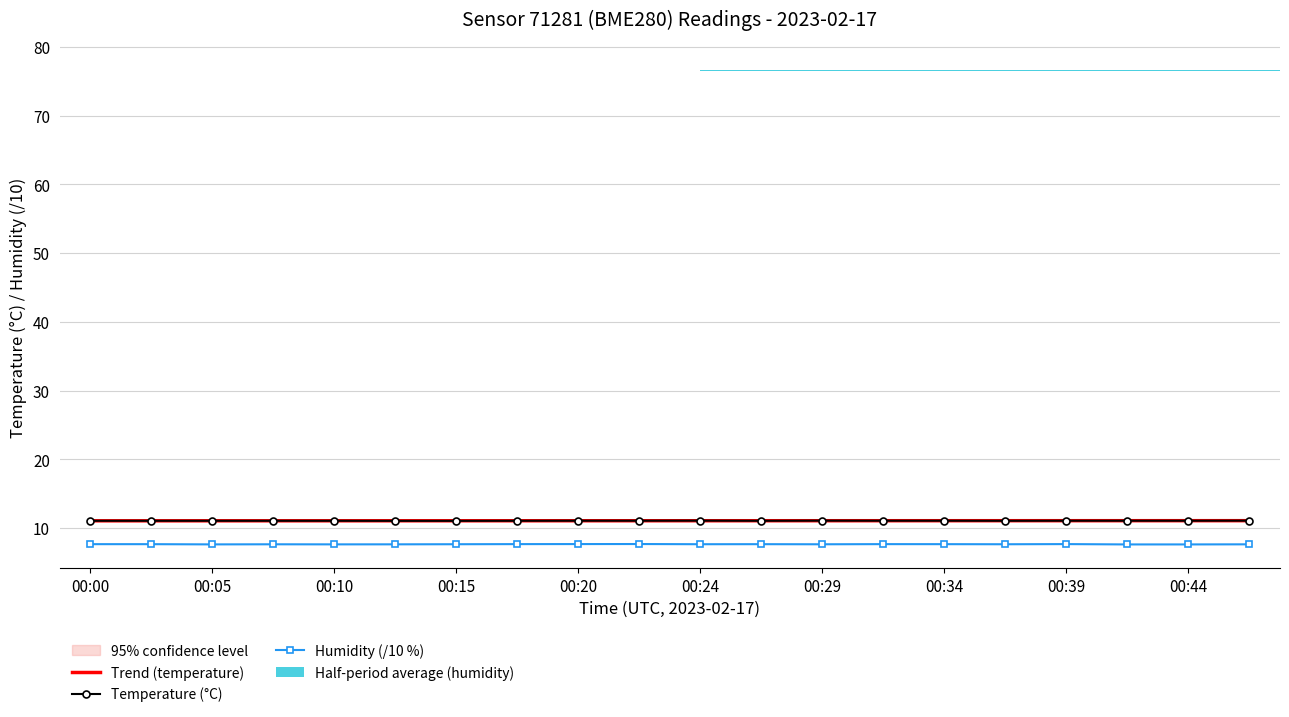

What is the minimum value for Humidity (/10 %)?

7.6